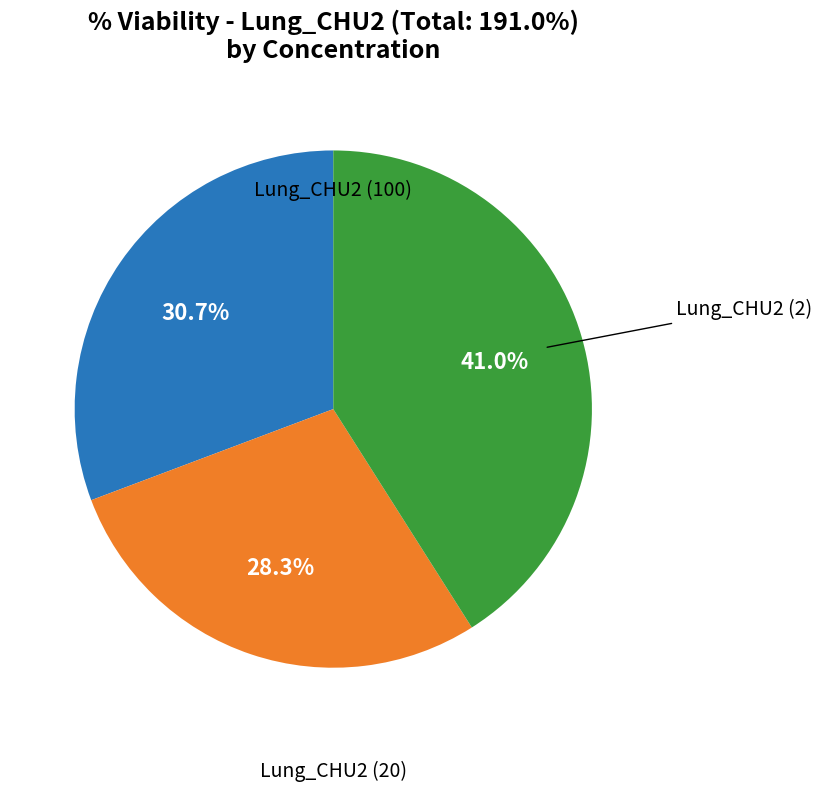

Count the number of slices in the pie.

3